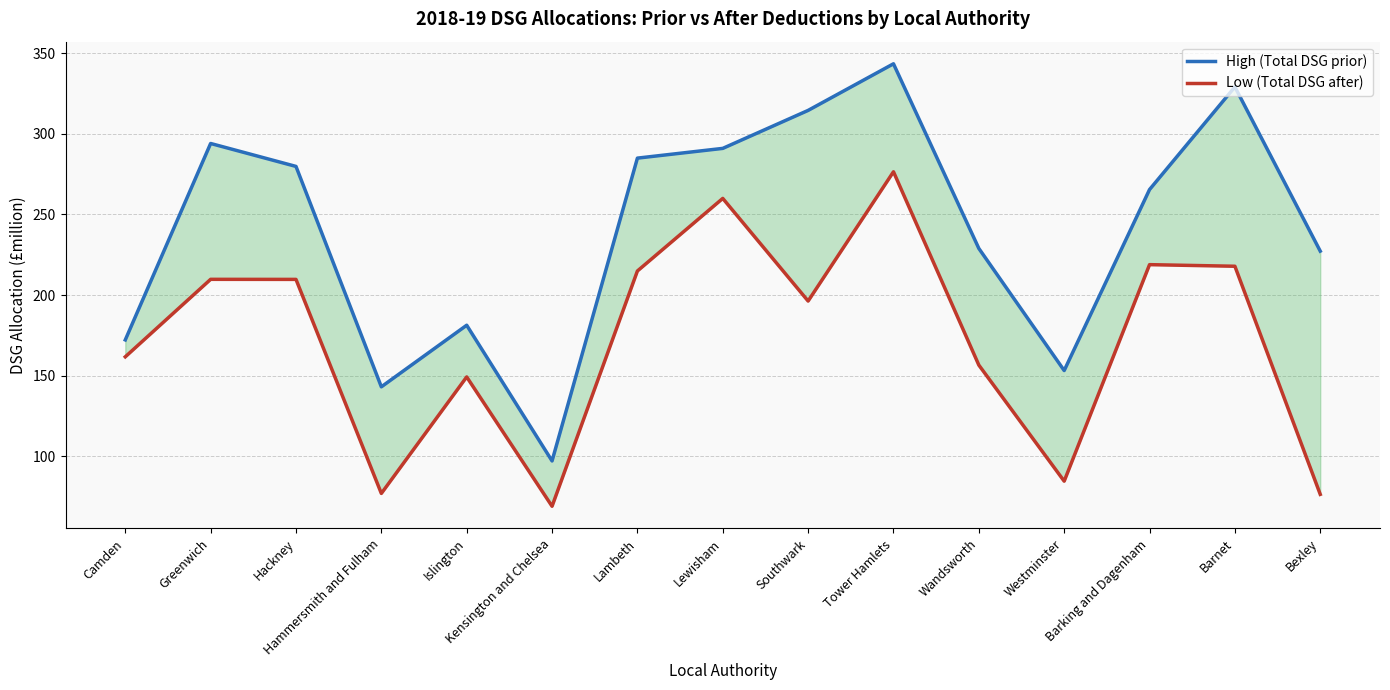

The High (Total DSG prior) series shows 96.4 at Camden. True or false?

False